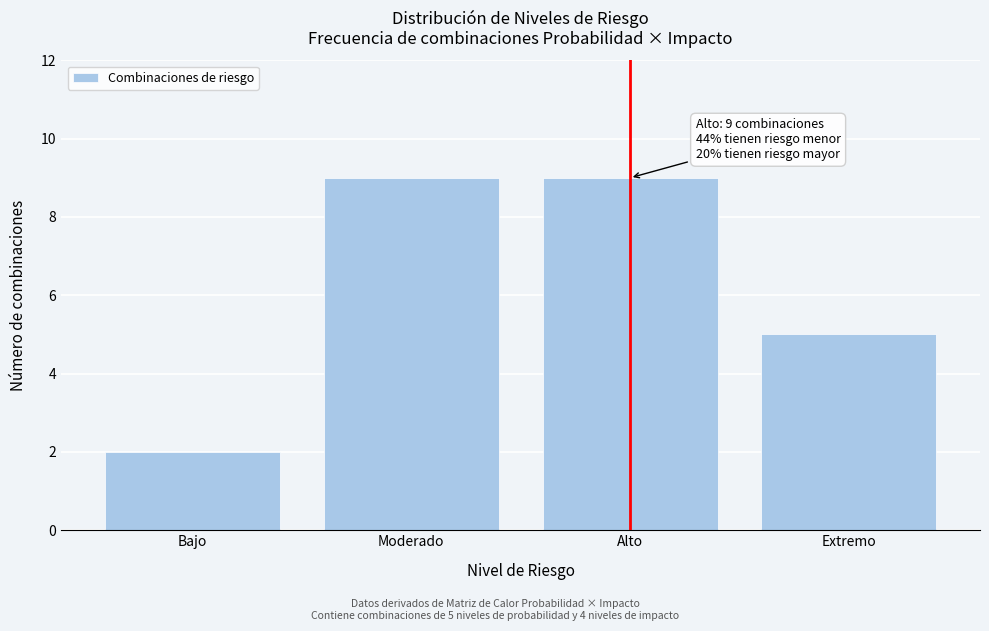

Reading left to right, list all the values displayed in this chart.

2	9	9	5